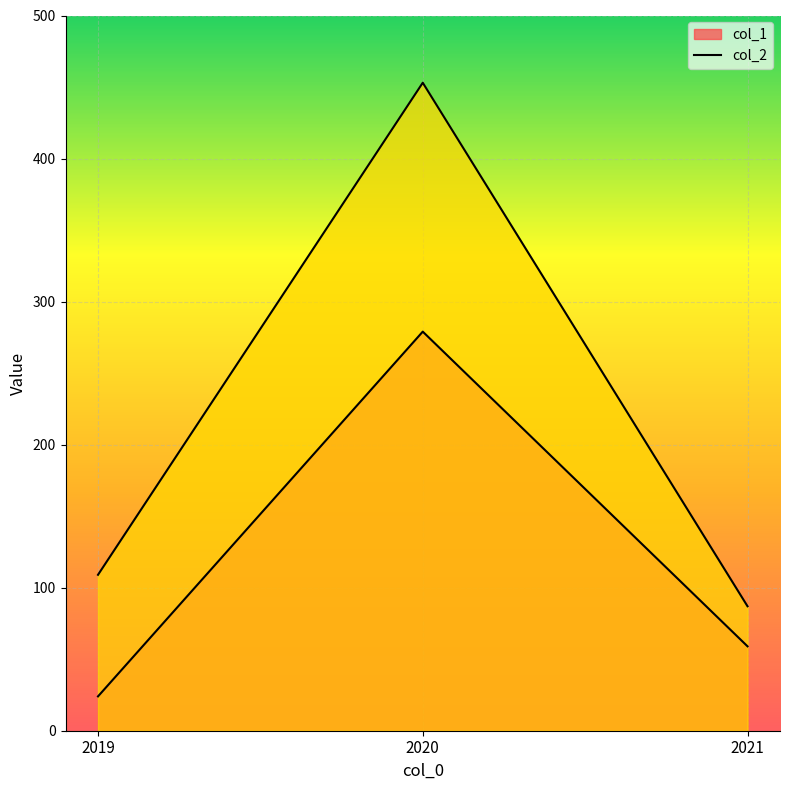

What is the maximum value for col_2?

453